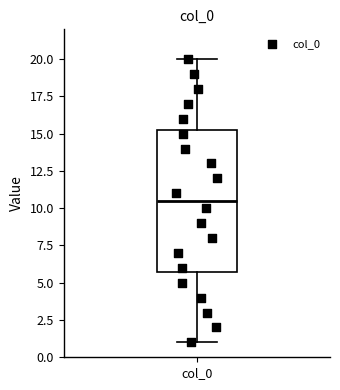

Transcribe this box plot: give where the median line is, the range the box spans, and where the two whiskers end, as read against the y-axis. The values are not printed on the chart, so give them approximately, as read against the axis.

median 10.5, box 6.0 to 15.5, whiskers 1.0 to 20.0